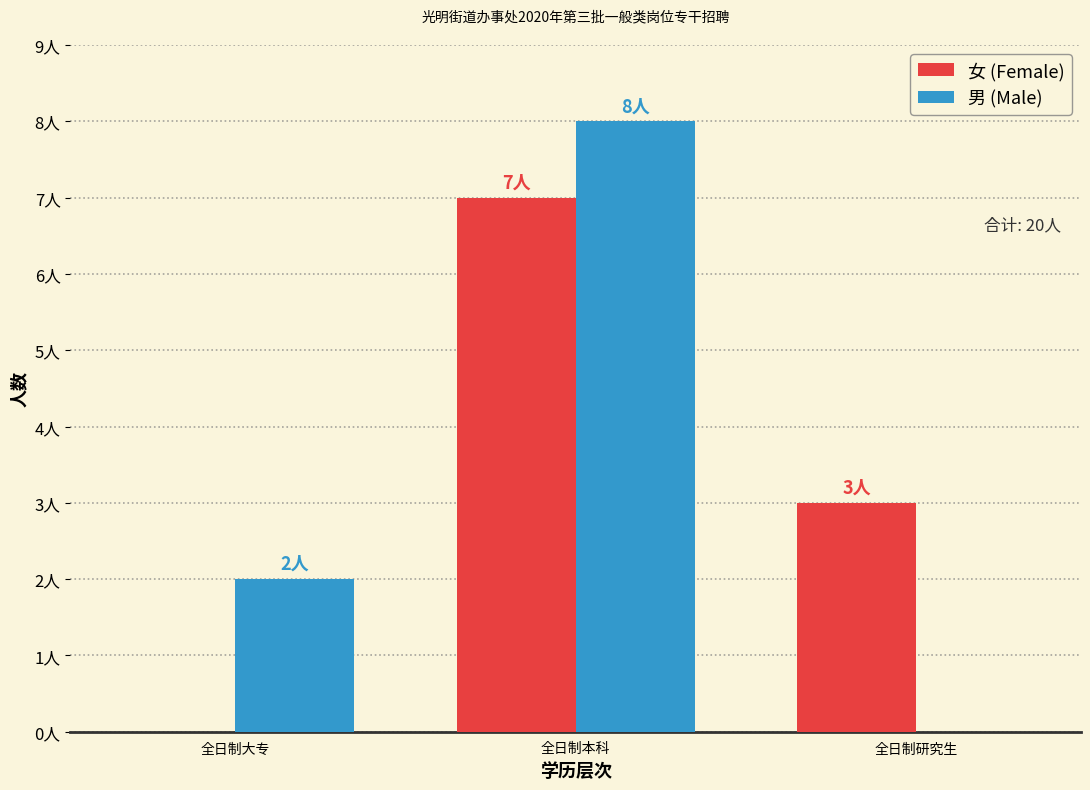

What are all the series names shown in the legend?

女 (Female), 男 (Male)